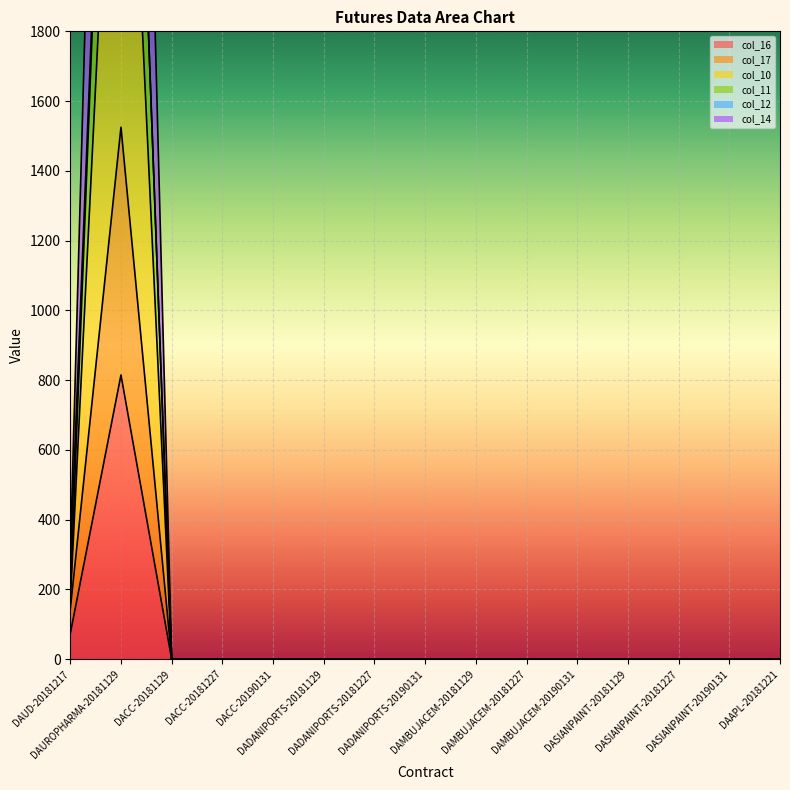

How many interior local peaks does the col_16 series have?

1